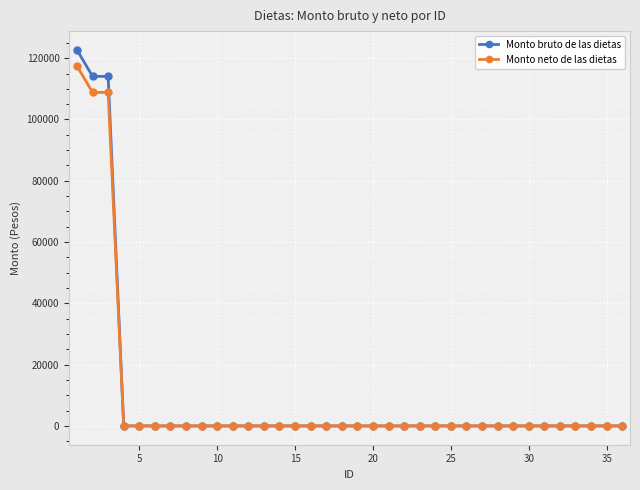

At how many categories does at least one series exceed 17142?

3